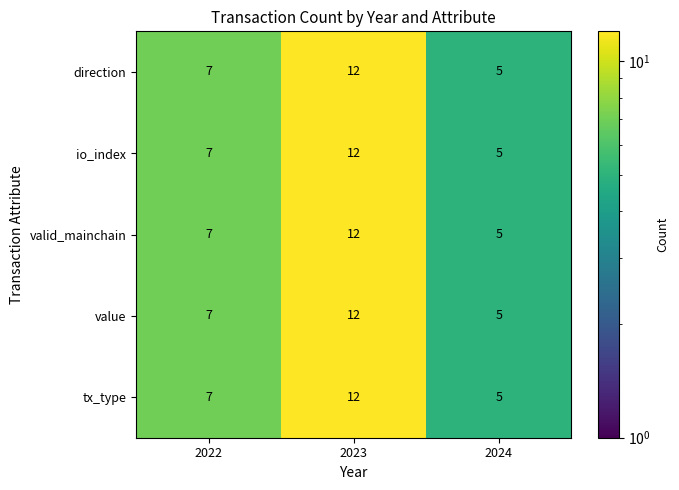

What value does the value series have at 2024?

5